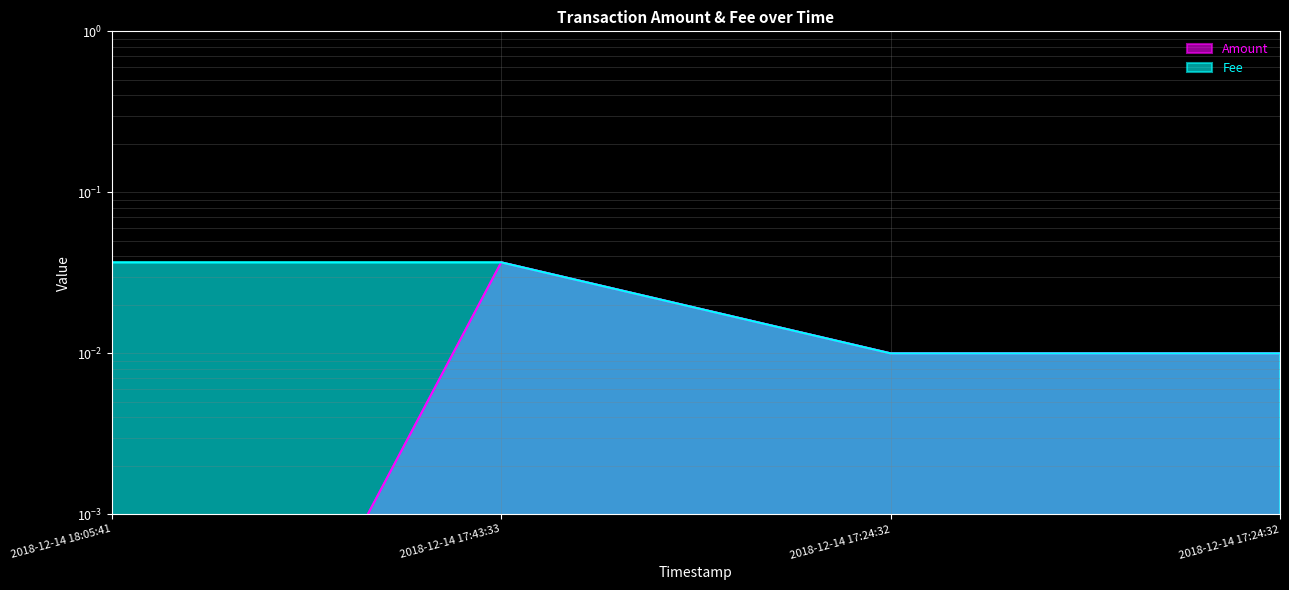

Reading left to right, list all the values displayed in this chart.

Amount: 2018-12-14 18:05:41=0.0	2018-12-14 17:43:33=0.0	2018-12-14 17:24:32=0.0	2018-12-14 17:24:32=0.0
Fee: 2018-12-14 18:05:41=0.0	2018-12-14 17:43:33=0.0	2018-12-14 17:24:32=0.0	2018-12-14 17:24:32=0.0